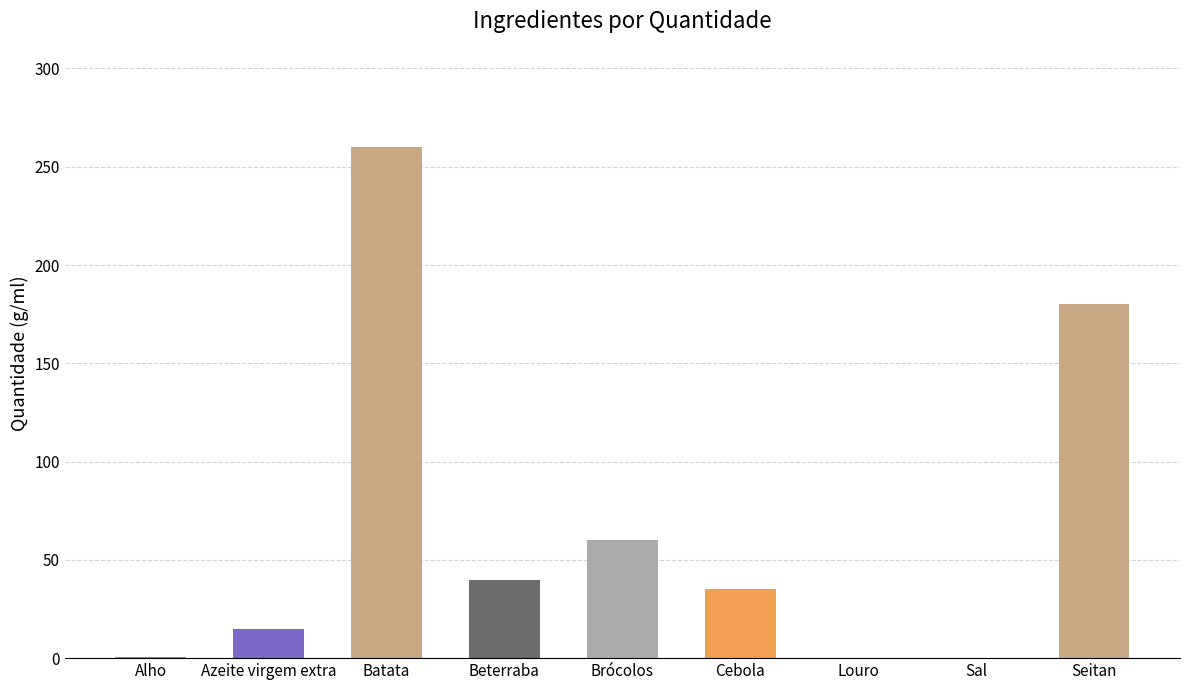

Between Batata and Beterraba, which is larger?

Batata